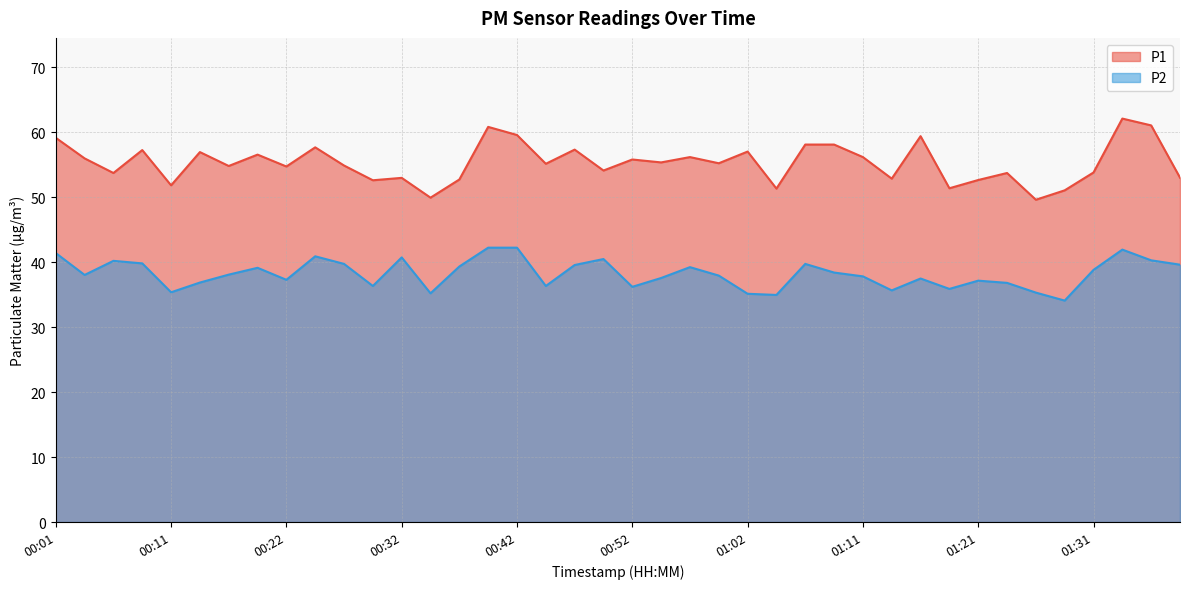

Is the value of P2 at 00:54 greater than the value of P1 at 01:34?

No